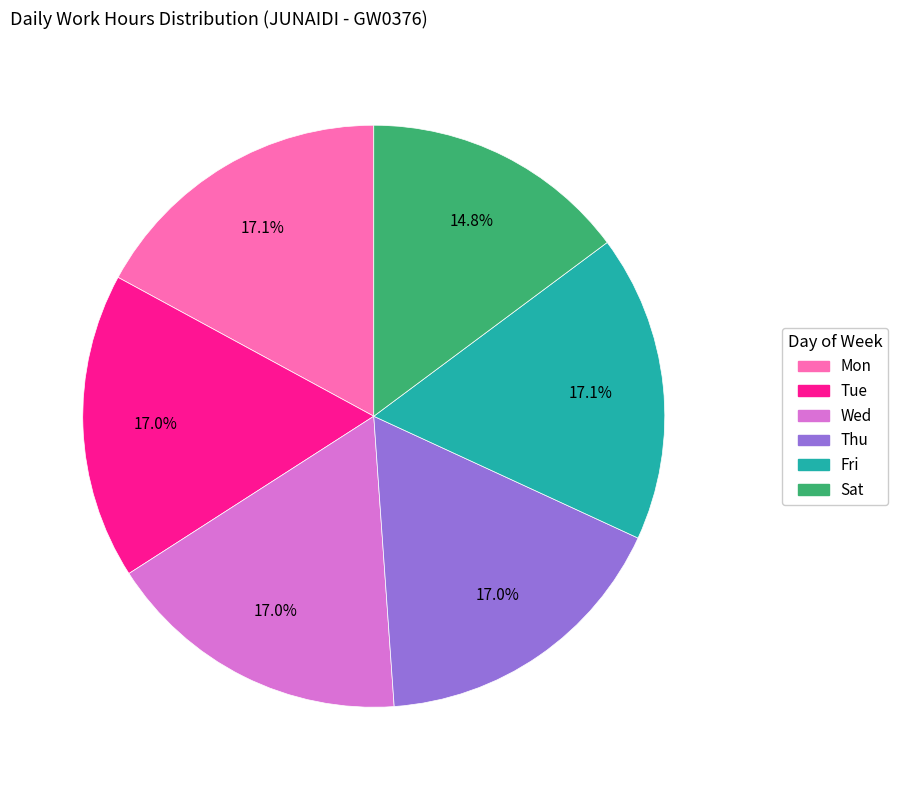

How many segments does this pie chart have?

6